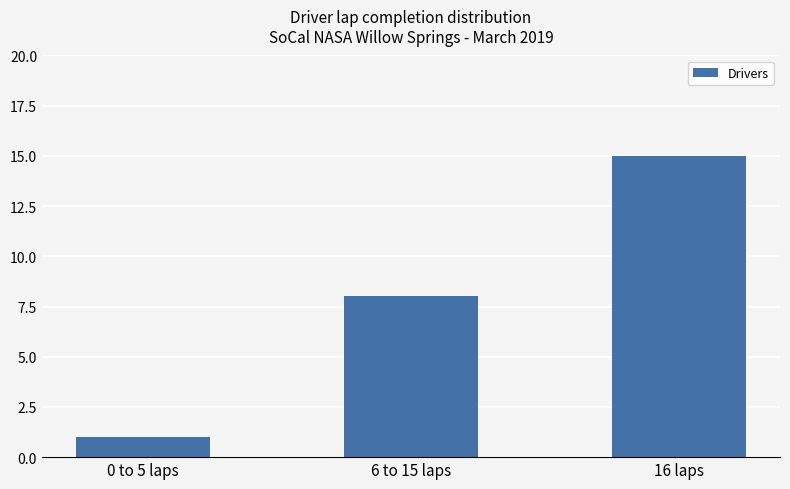

Which category has the lowest value across all series?

0 to 5 laps